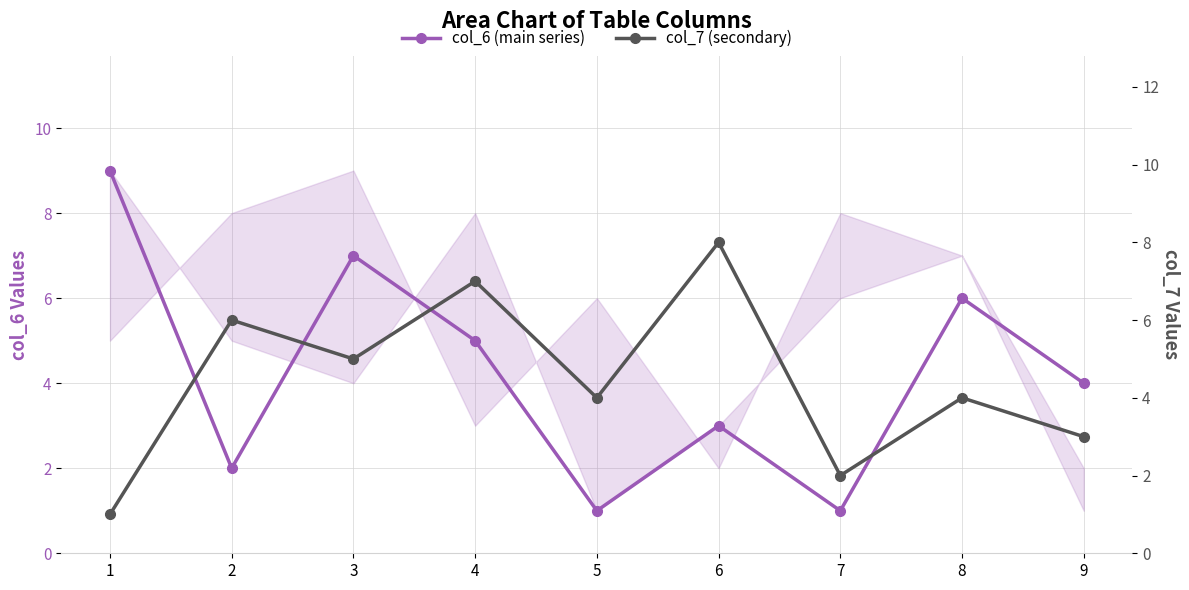

List the series in order of their overall mean, lowest first.

col_6 (main series), col_7 (secondary)